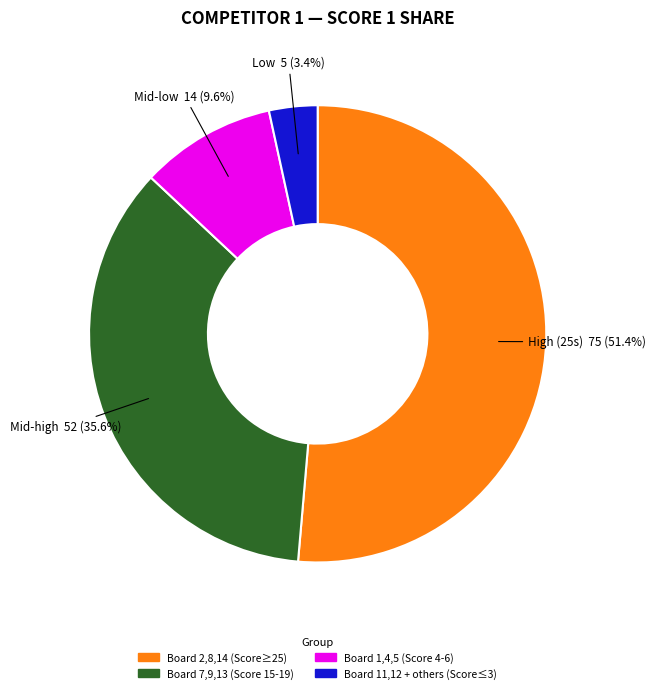

Count the number of slices in the pie.

4